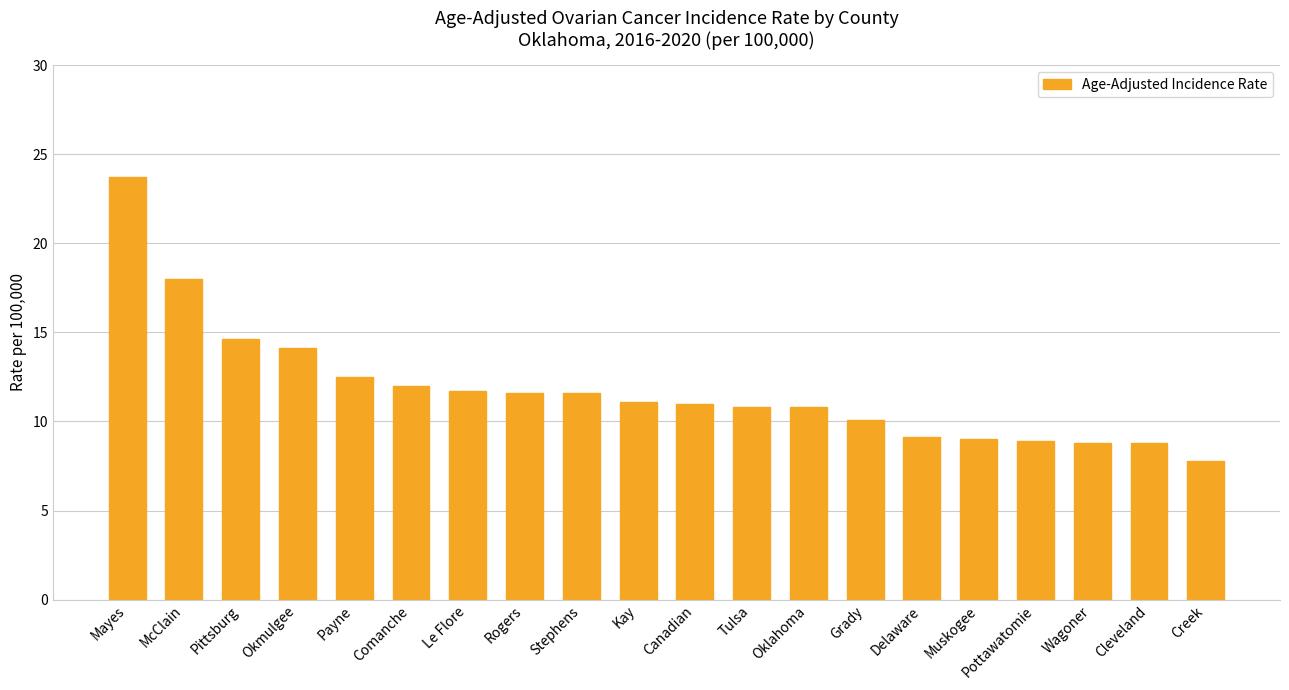

Count the number of categories in the chart.

20